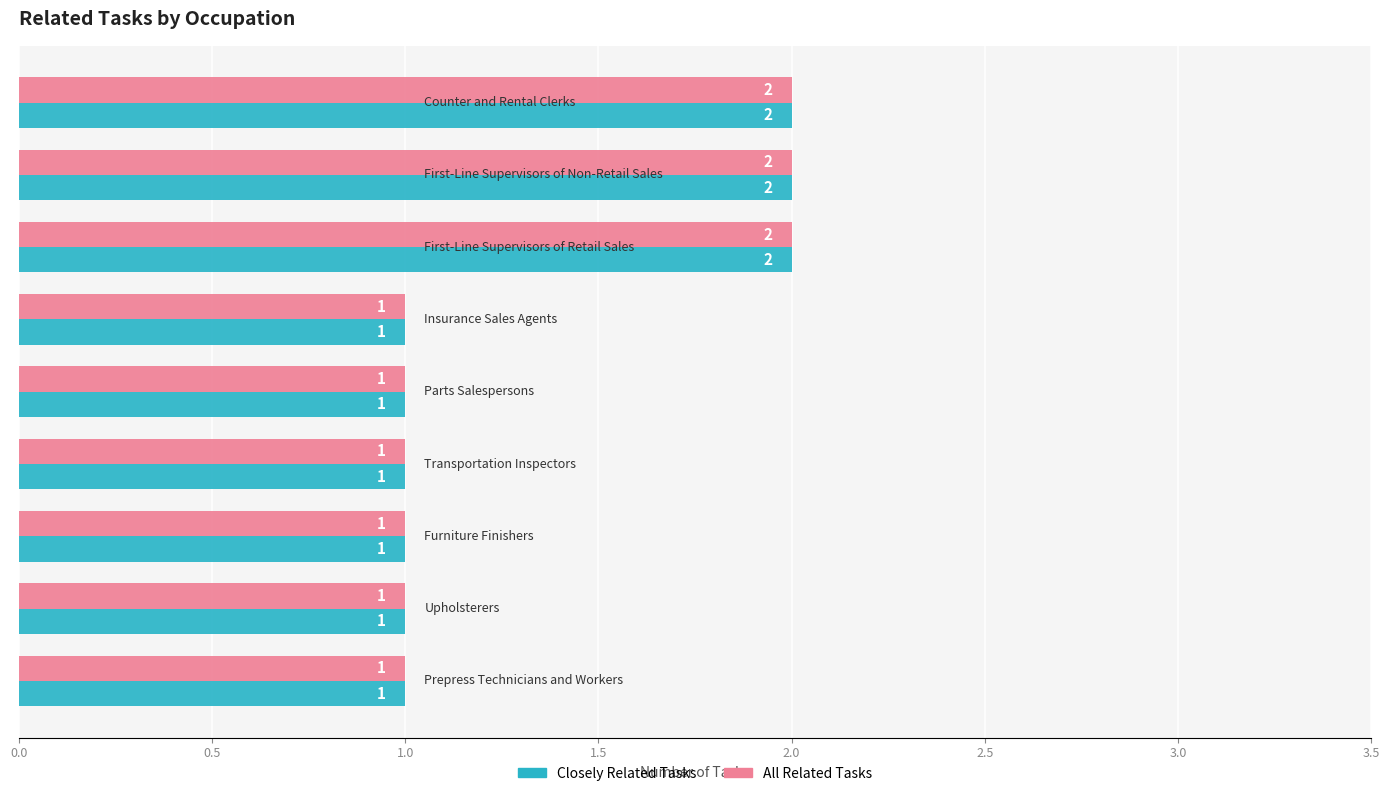

What is the sum of all All Related Tasks values?

12